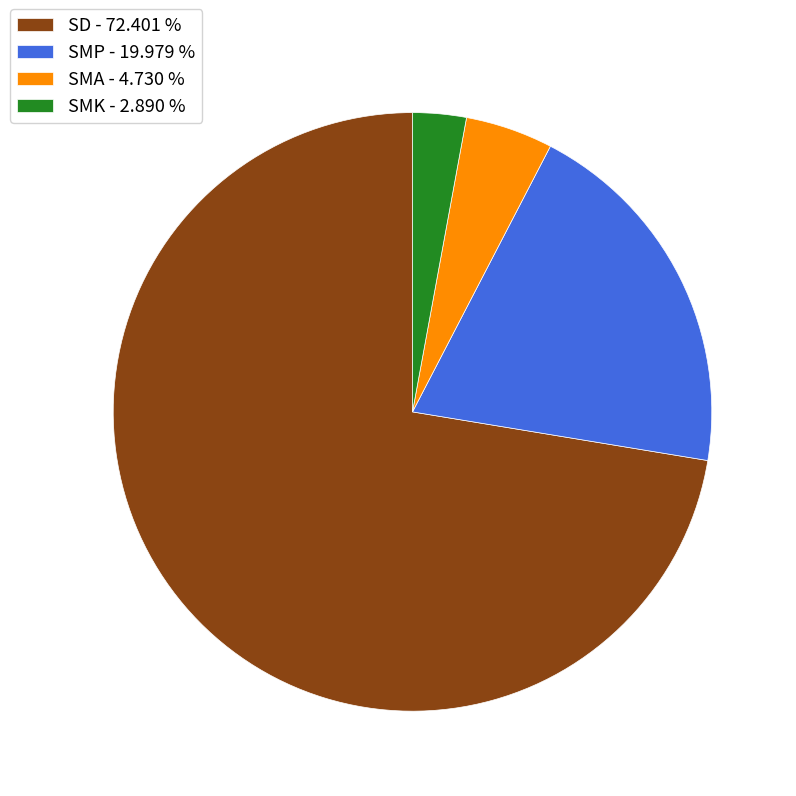

What is the largest slice in the pie chart?

SD - 72.401 %